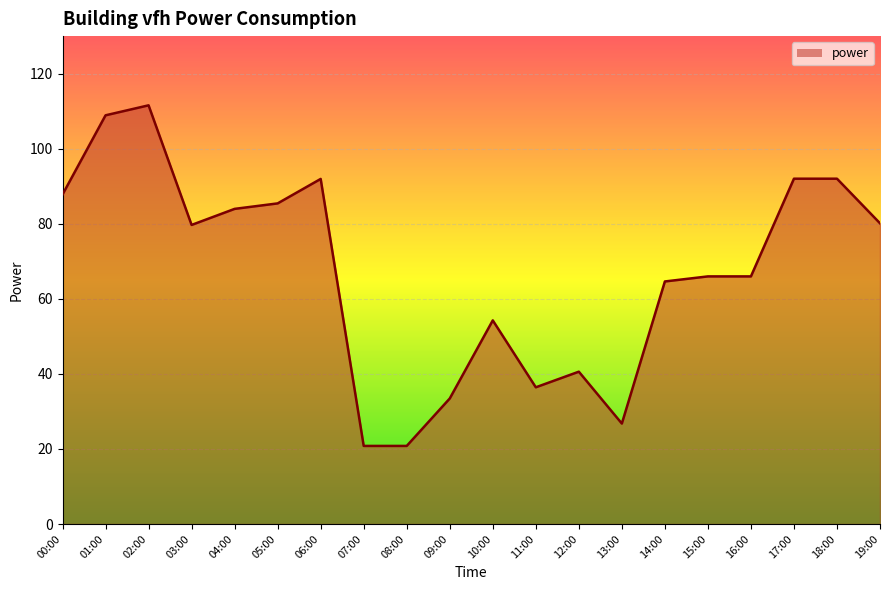

At which label does the data first exceed 79?

00:00